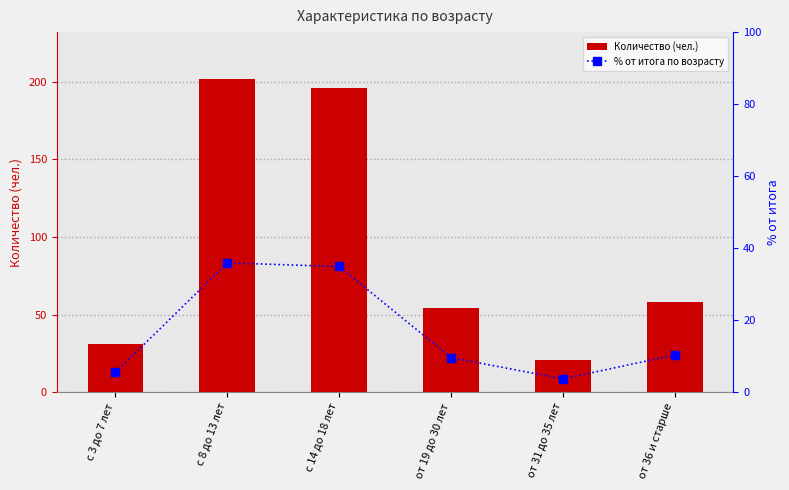

List the series in order of their peak value, lowest first.

% от итога по возрасту, Количество (чел.)